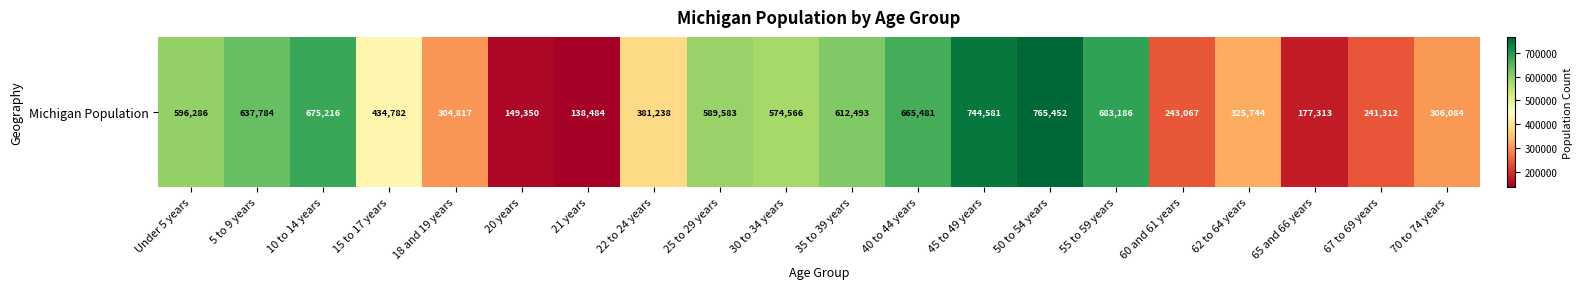

Is it true that the value at 65 and 66 years is 177313?

True